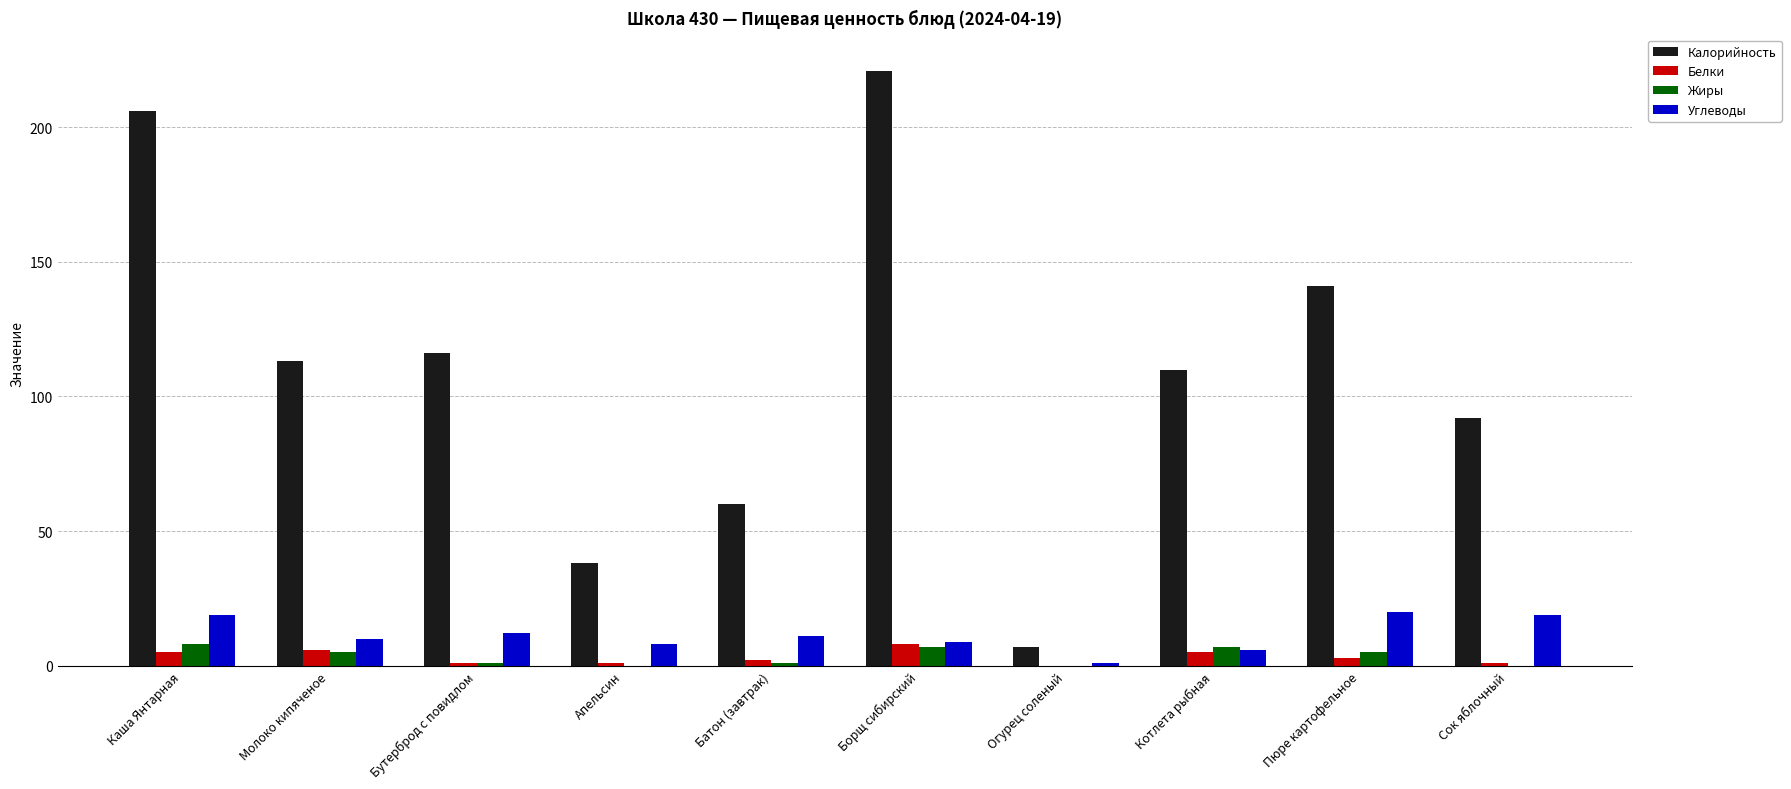

At which category does the chart reach its peak across all series?

Борщ сибирский